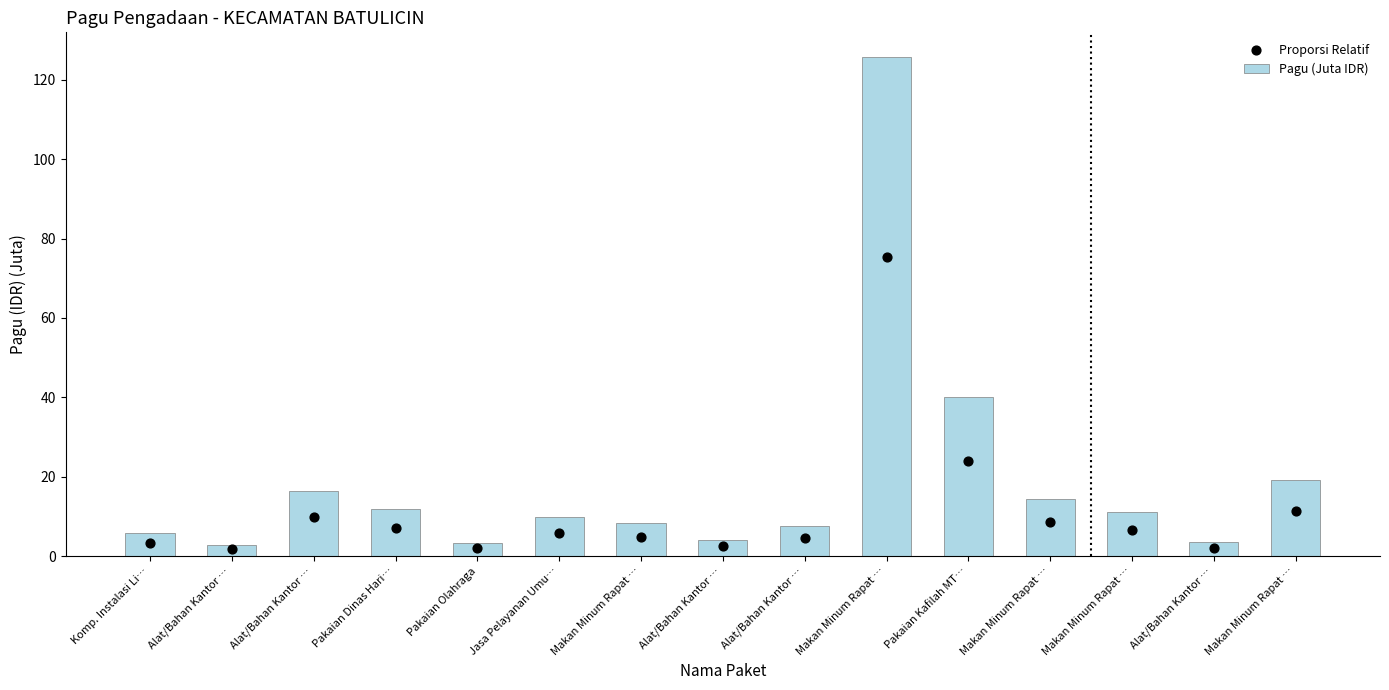

What is the total value across all series at Pakaian Dinas Hari…?

19.0